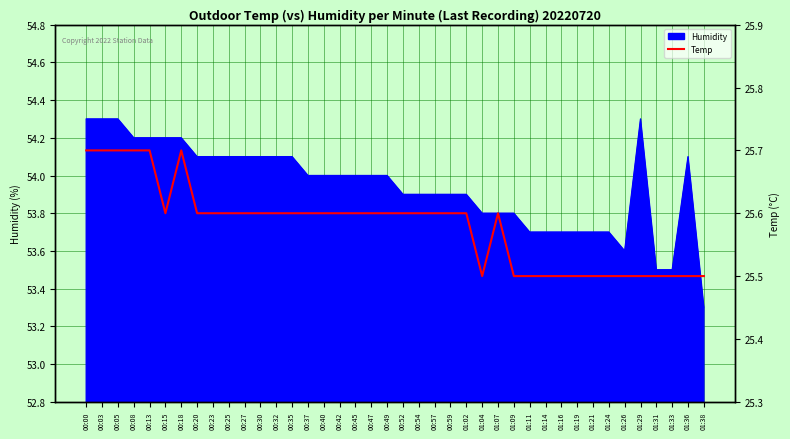

Does the chart have visible grid lines?

Yes